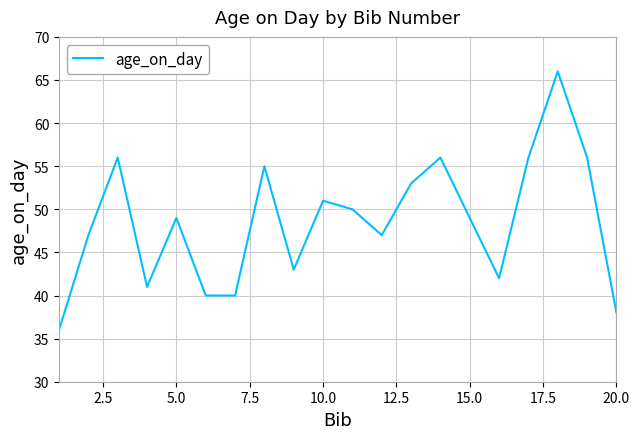

What is the greatest value displayed?

66